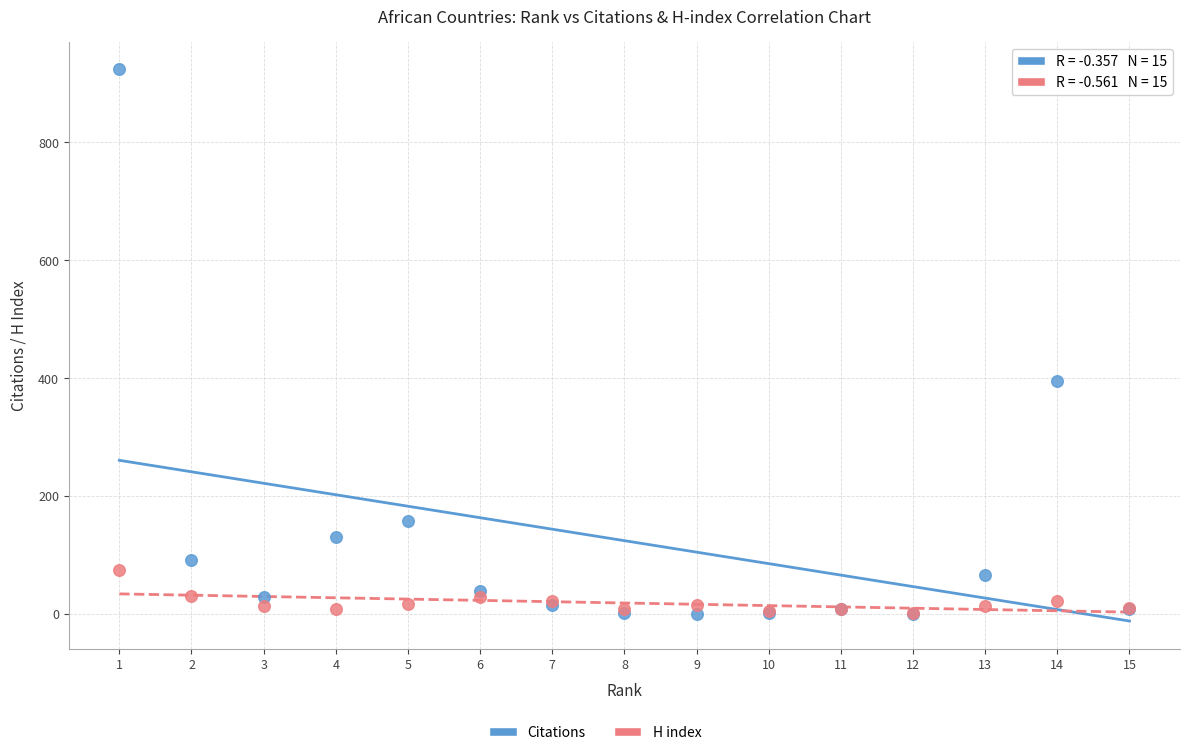

Across all series, what Y value is closest to 461?

395